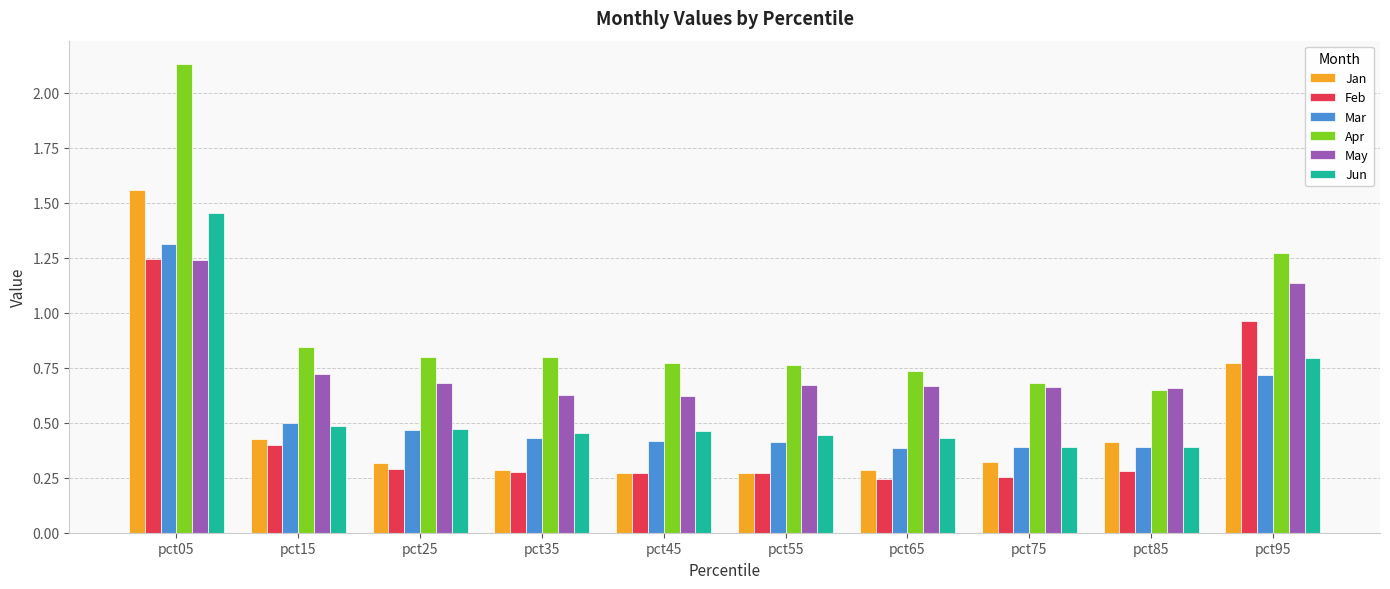

What is the sum of all Apr values?

9.4